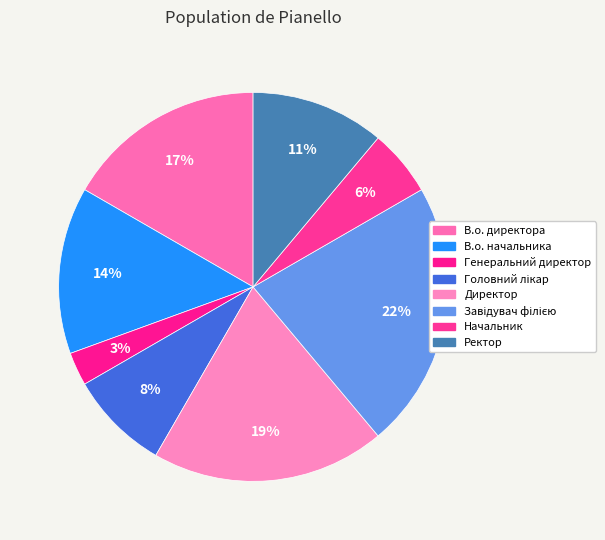

To the nearest percent, what portion does Генеральний директор represent?

3%